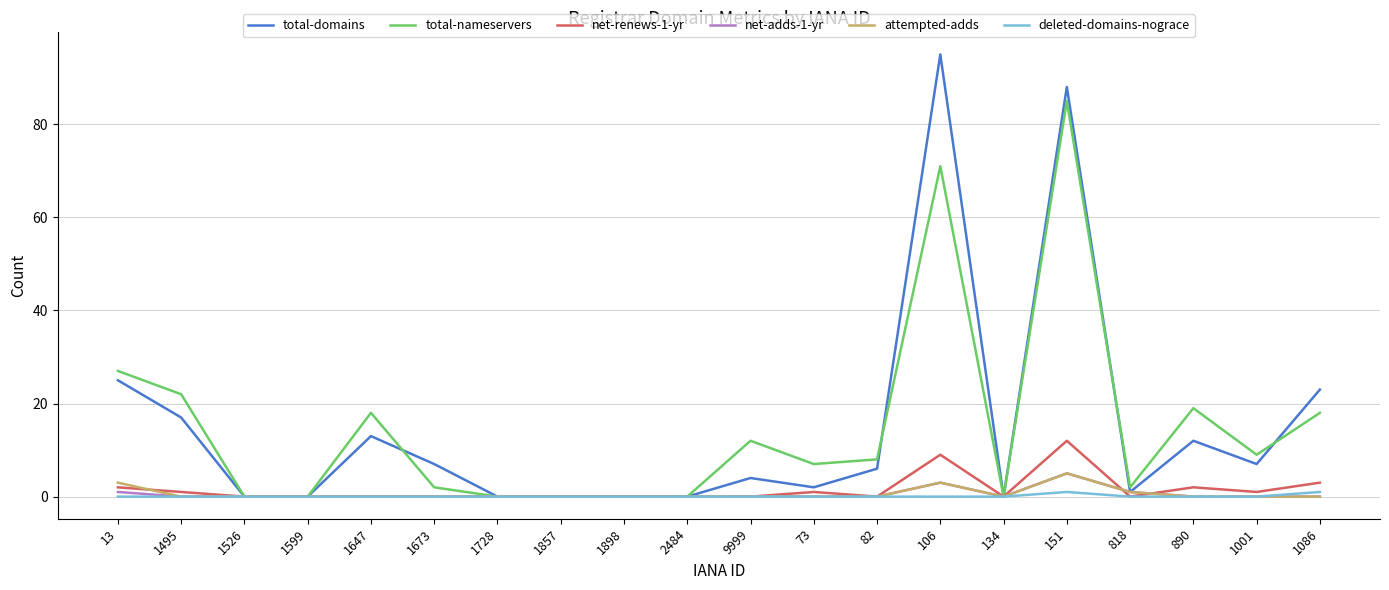

True or false: deleted-domains-nograce has a value of 0 at 82.

True